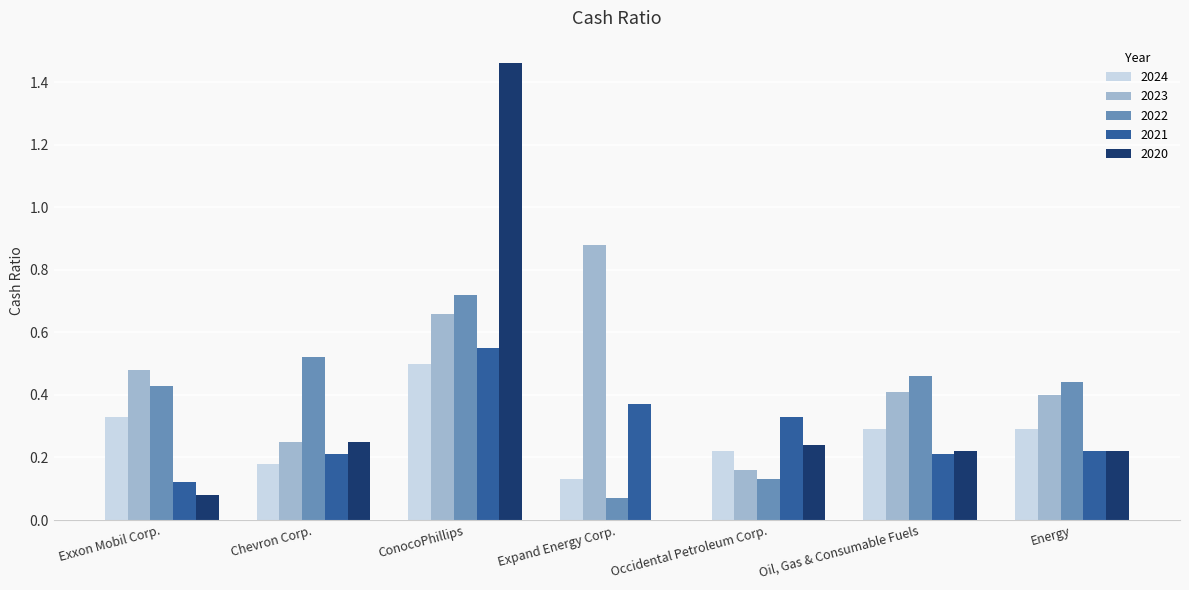

Which category has the highest value across all series?

ConocoPhillips